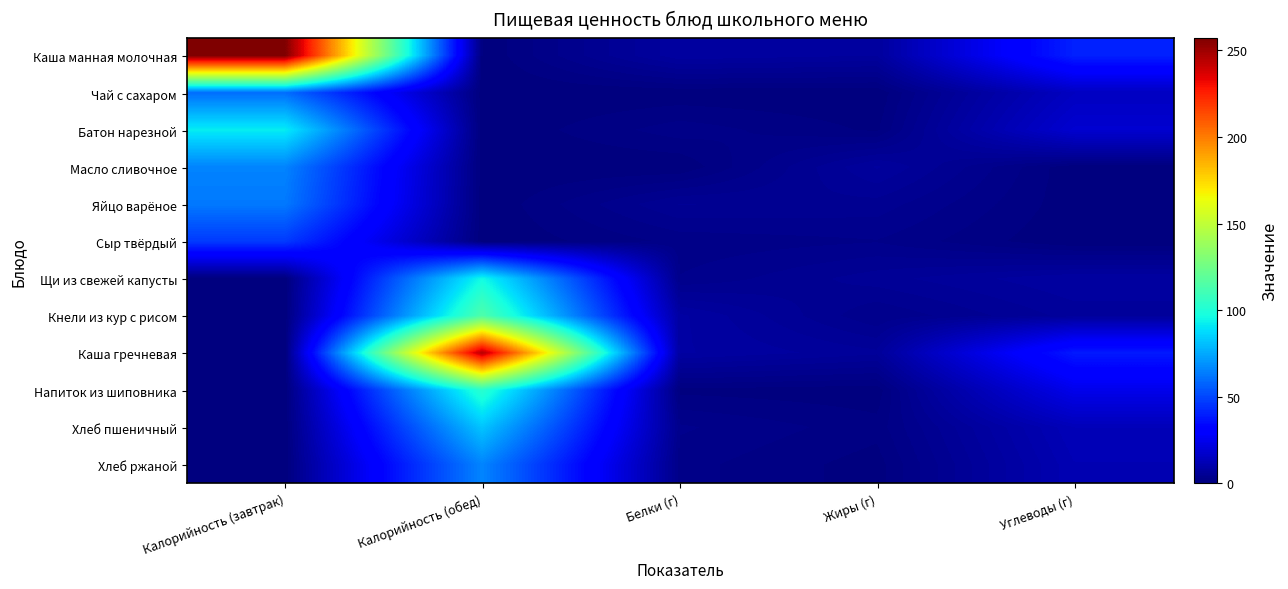

What is the greatest value displayed?

257.3